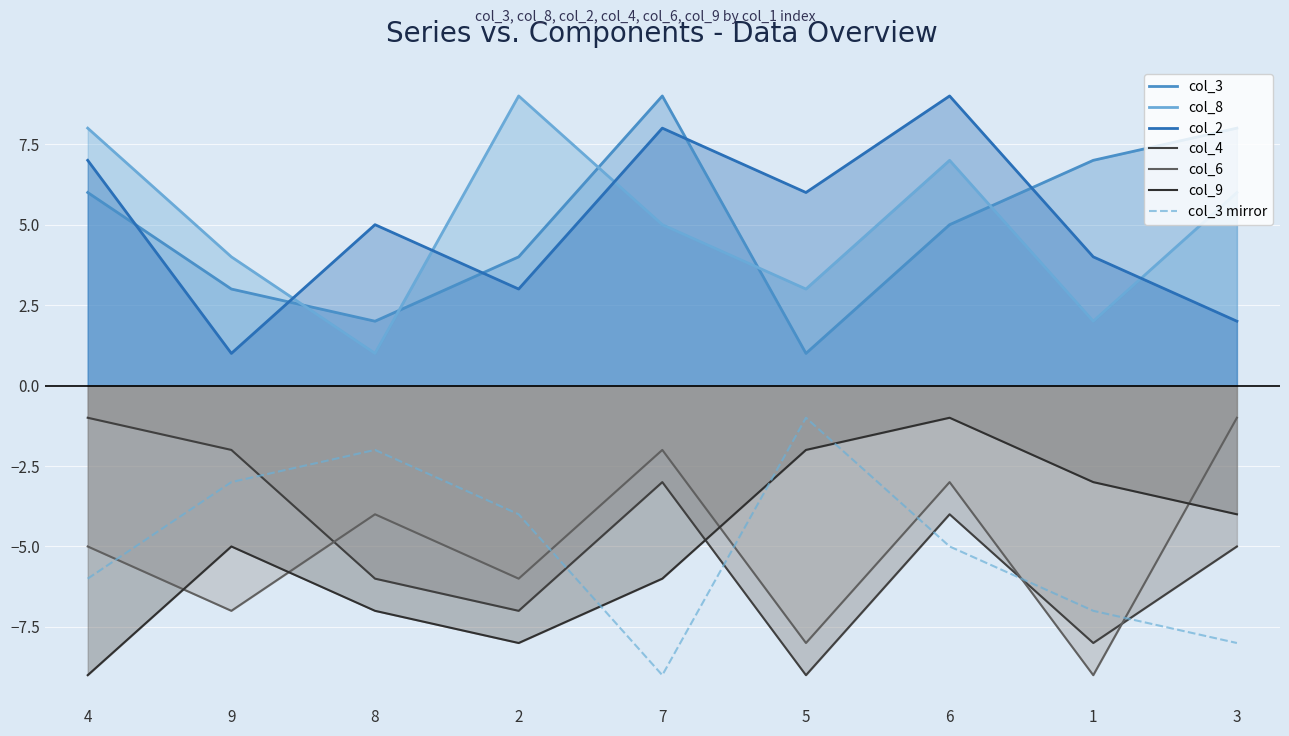

Does the chart display data point markers on the line(s)?

No